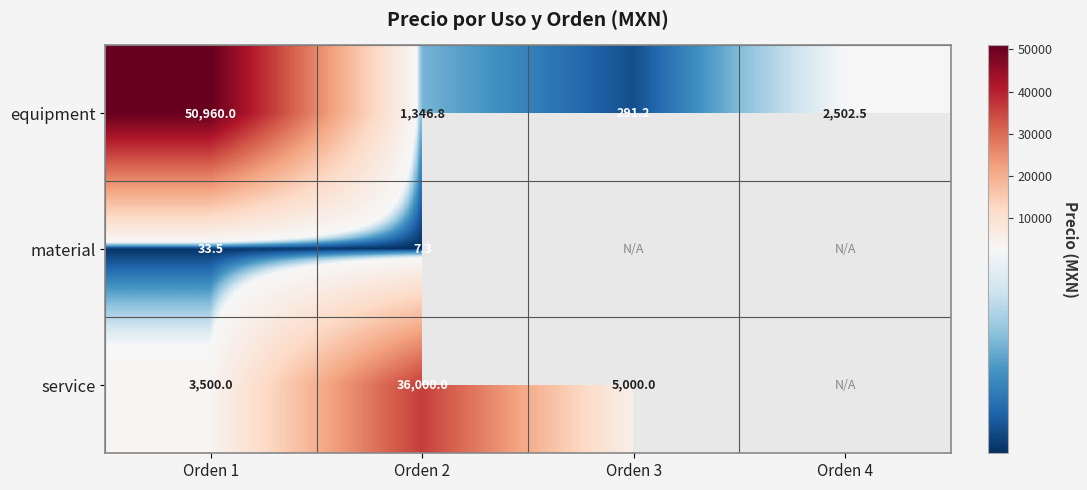

What is the difference between the equipment values at Orden 3 and Orden 1?

50668.8